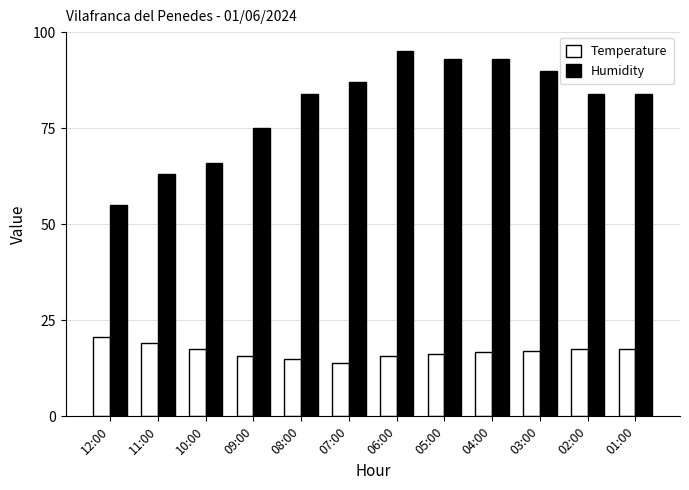

What is the total value across all series at 07:00?

101.0